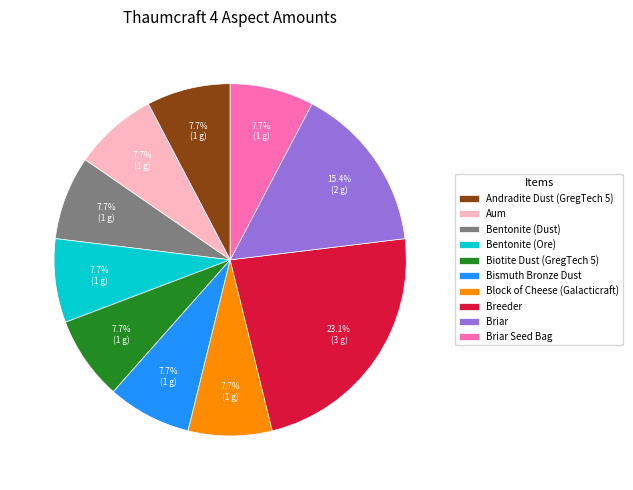

Is there a majority slice in this chart?

No